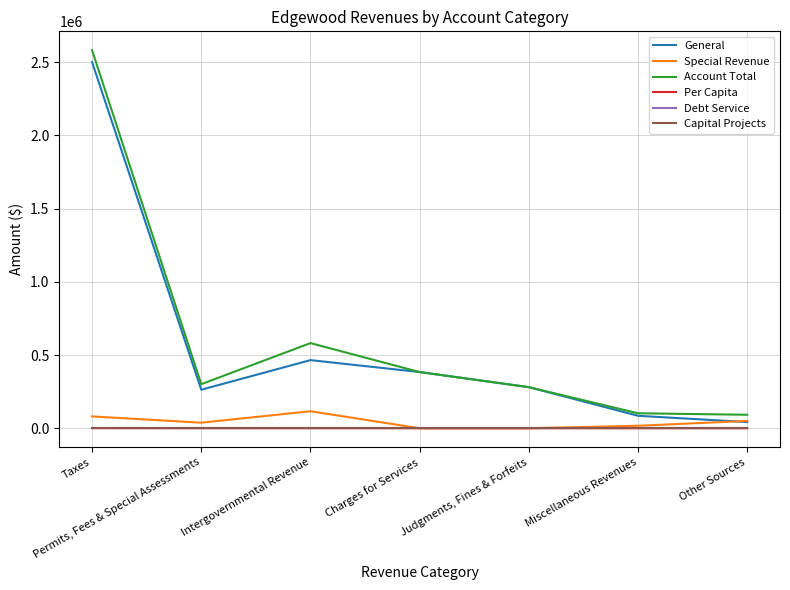

Is this an area chart (filled region under the line)?

No